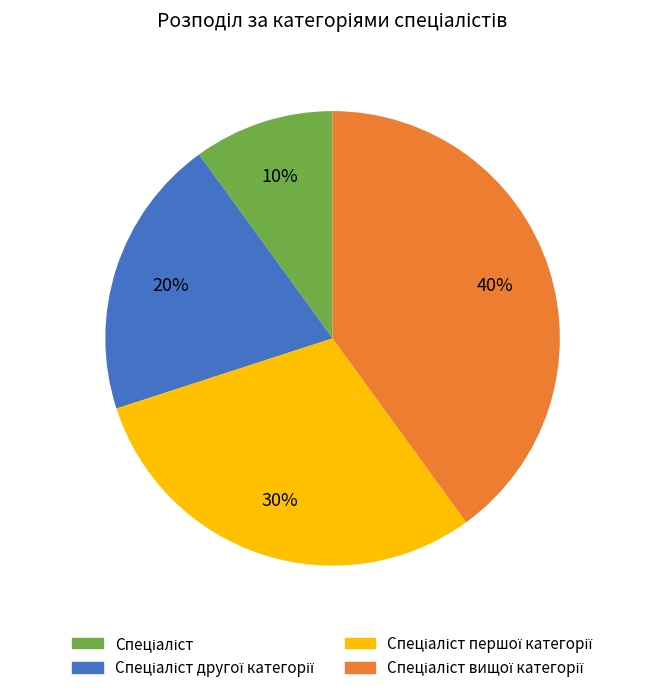

To the nearest percent, what is the average slice percentage?

25%